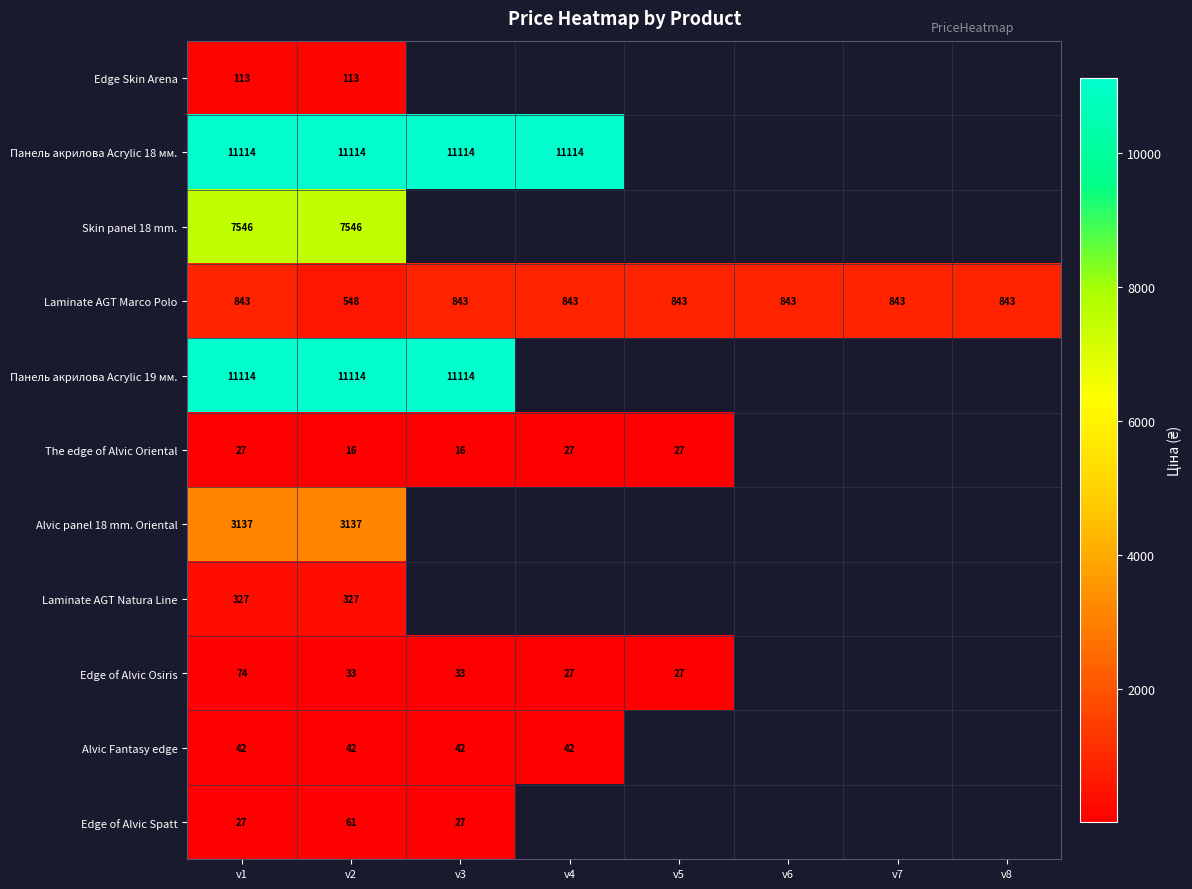

What is the highest value of the Laminate AGT Marco Polo series?

842.8